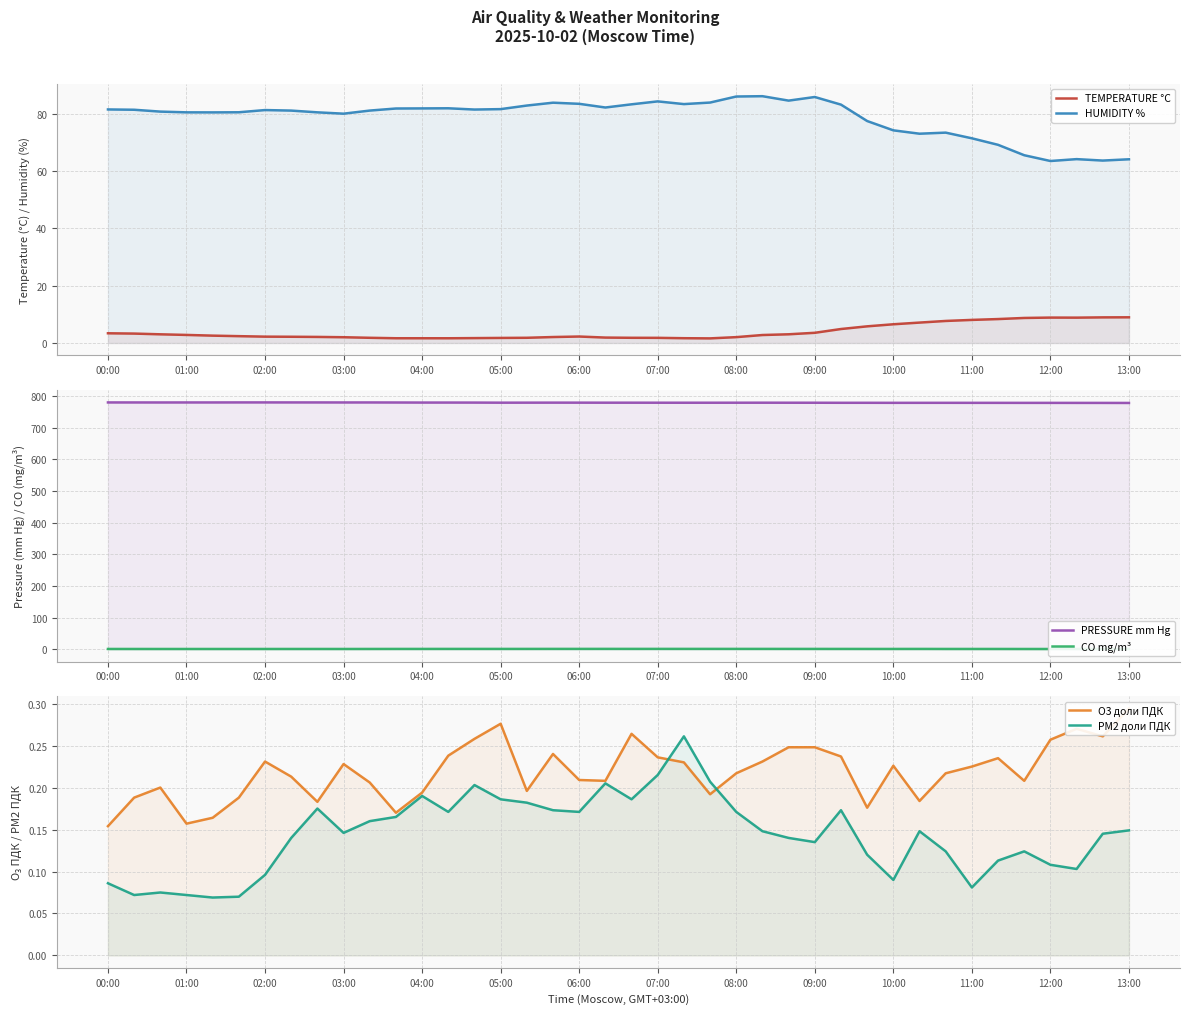

What is the smallest value displayed?

0.1